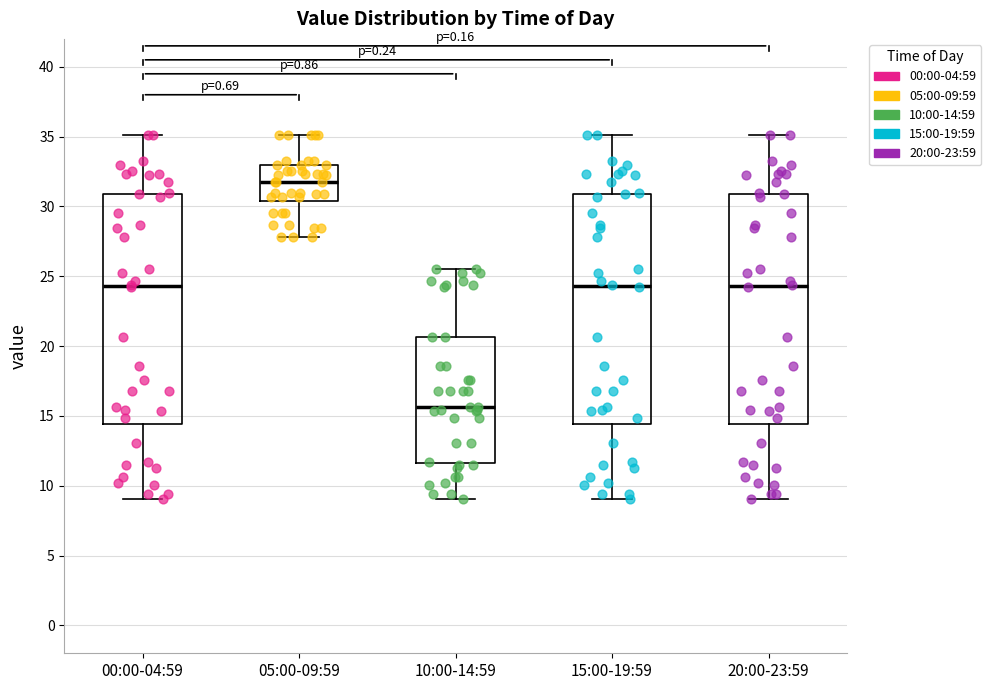

Which box has the lowest median line?

10:00-14:59